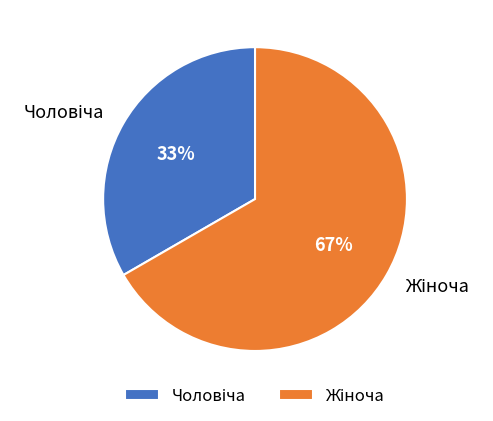

To the nearest percent, what is the average slice percentage?

50%